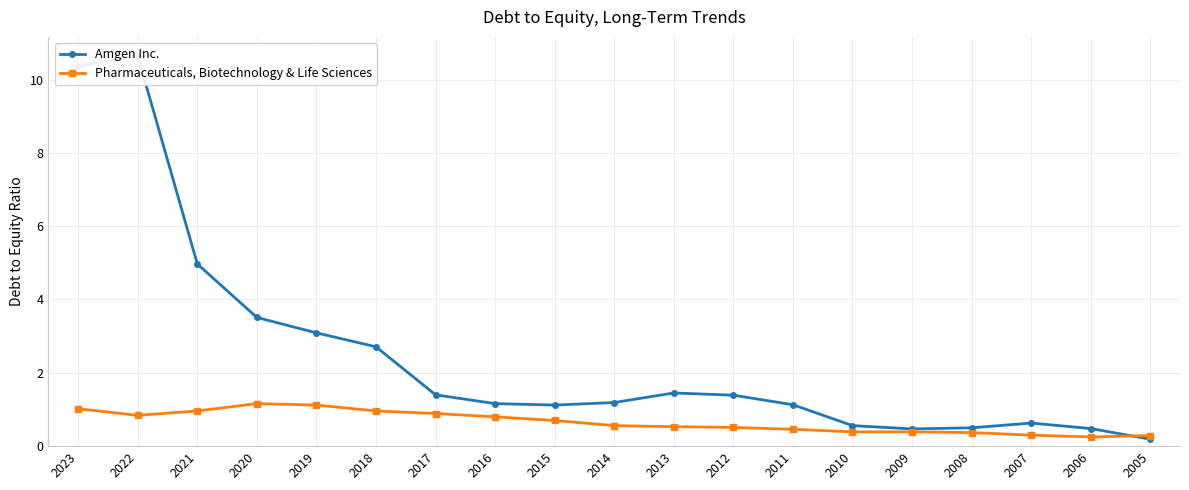

Reading left to right, what are all the values shown in this chart?

Amgen Inc.: 2023=10.4	2022=10.6	2021=5.0	2020=3.5	2019=3.1	2018=2.7	2017=1.4	2016=1.2	2015=1.1	2014=1.2	2013=1.4	2012=1.4	2011=1.1	2010=0.6	2009=0.5	2008=0.5	2007=0.6	2006=0.5	2005=0.2
Pharmaceuticals, Biotechnology & Life Sciences: 2023=1.0	2022=0.8	2021=1.0	2020=1.2	2019=1.1	2018=1.0	2017=0.9	2016=0.8	2015=0.7	2014=0.6	2013=0.5	2012=0.5	2011=0.5	2010=0.4	2009=0.4	2008=0.4	2007=0.3	2006=0.2	2005=0.3